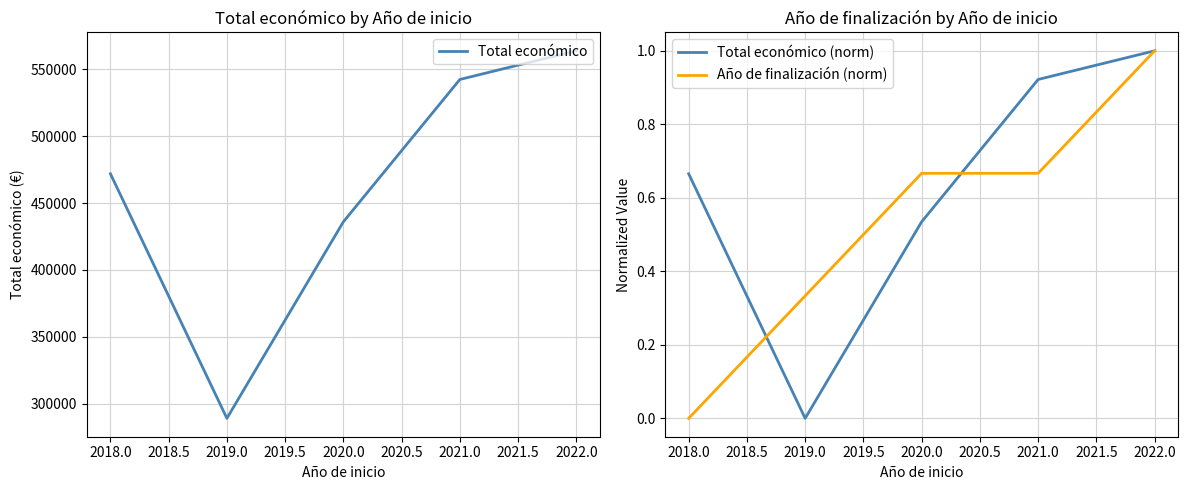

The value of Total económico at 2021.0 is 542363.0. True or false?

True